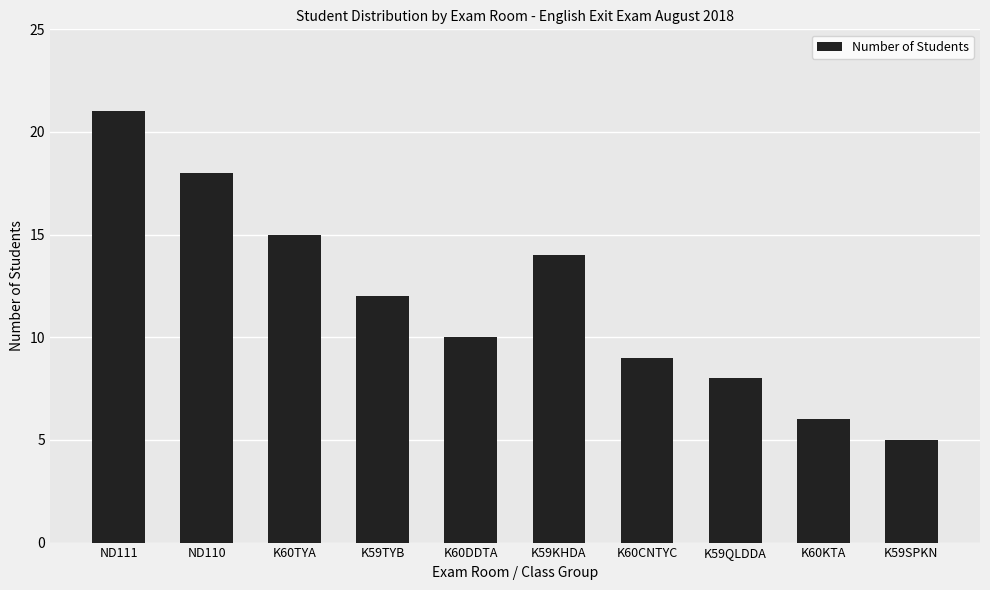

Rank the categories by value from lowest to highest.

K59SPKN, K60KTA, K59QLDDA, K60CNTYC, K60DDTA, K59TYB, K59KHDA, K60TYA, ND110, ND111